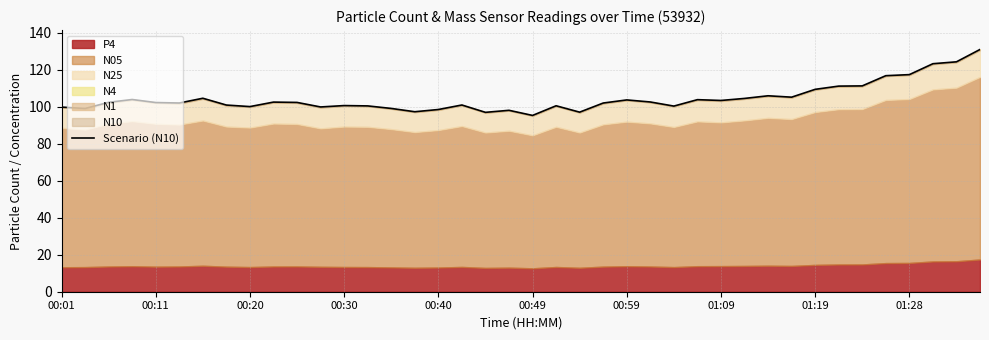

The value at 00:59 is 177.8. True or false?

False